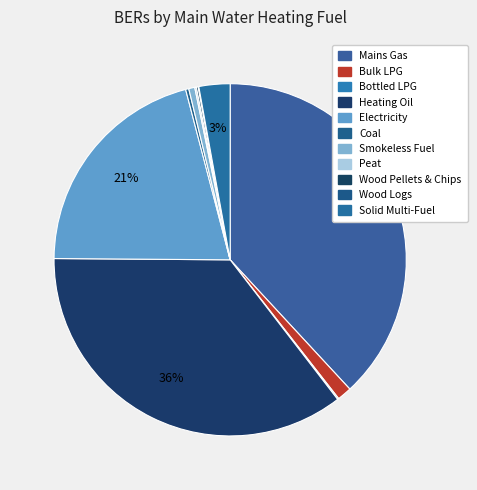

Is it true that Heating Oil is 22% of the pie?

False